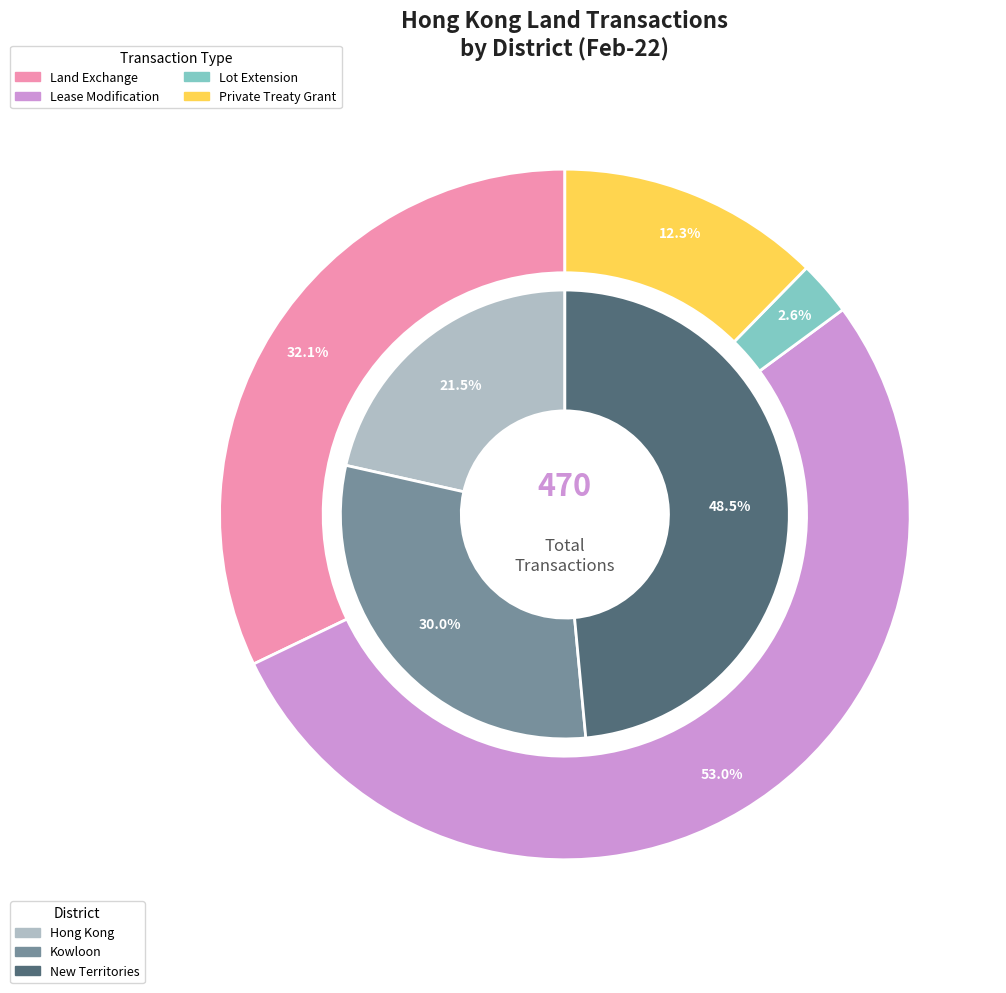

Do Kowloon and Hong Kong together represent more than half of the pie?

No